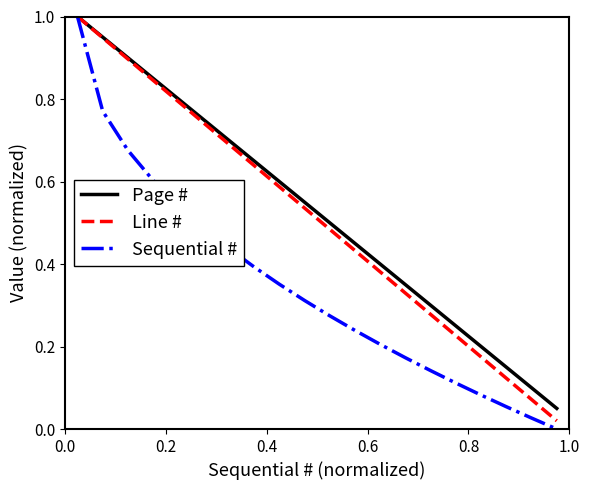

What is the highest value of the Sequential # series?

1.0